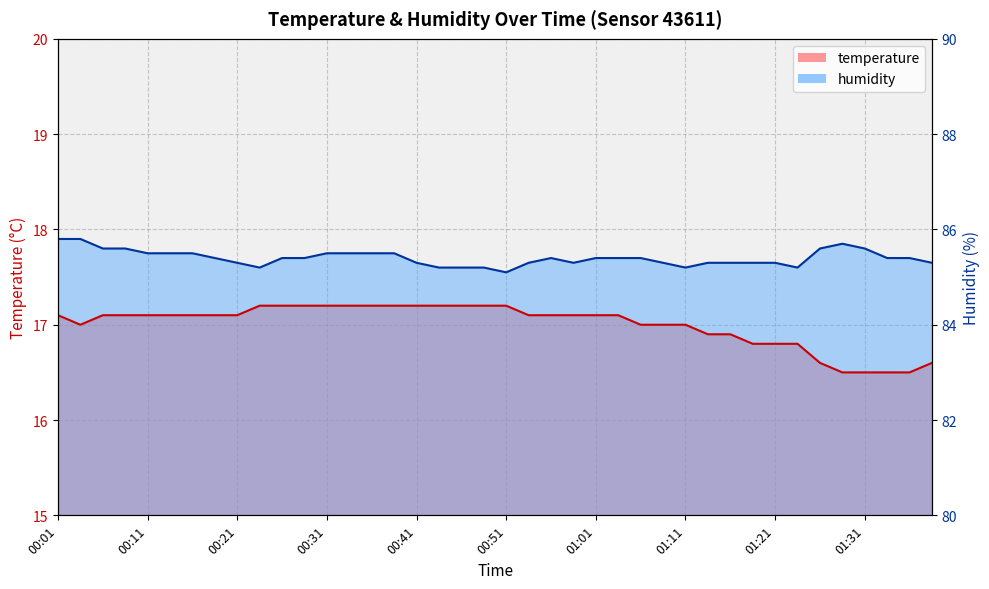

Which series has the largest total across all categories?

humidity